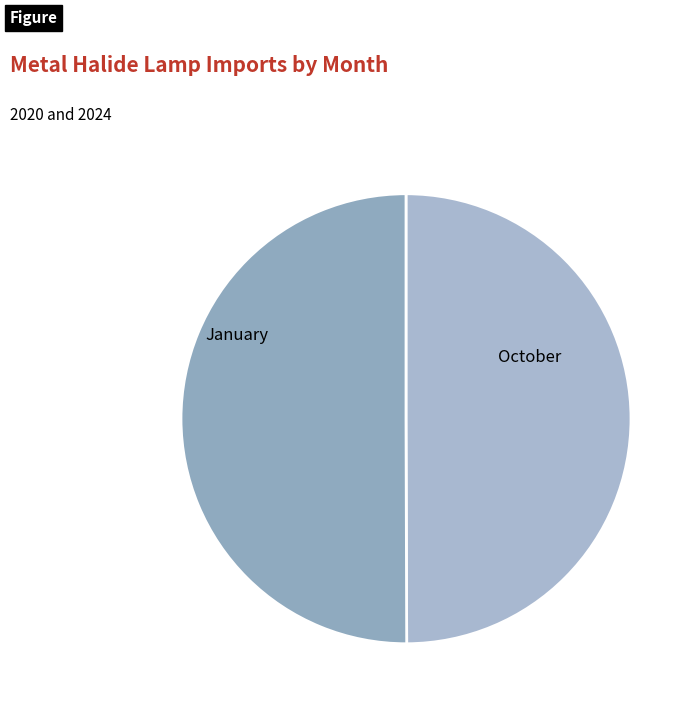

What is the ratio of the value at January to the value at October?

1.0